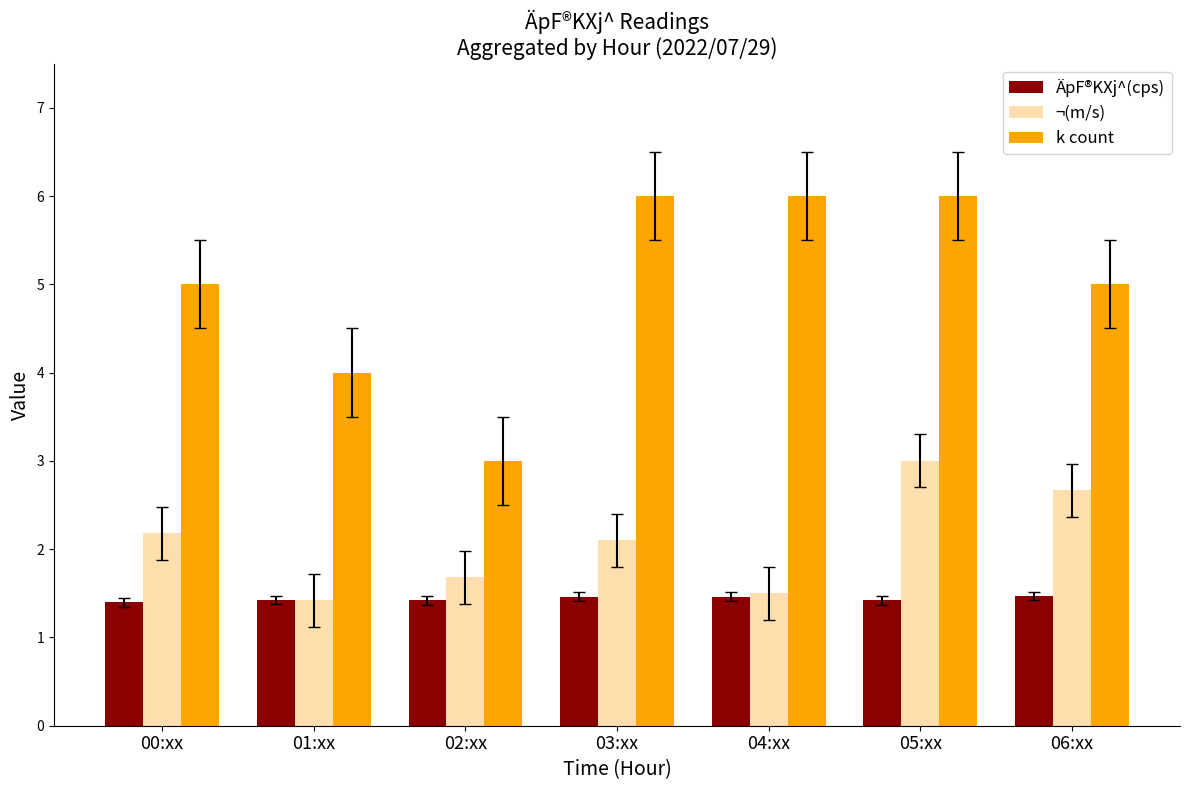

The value of ¬(m/s) at 05:xx is 4.1. True or false?

False